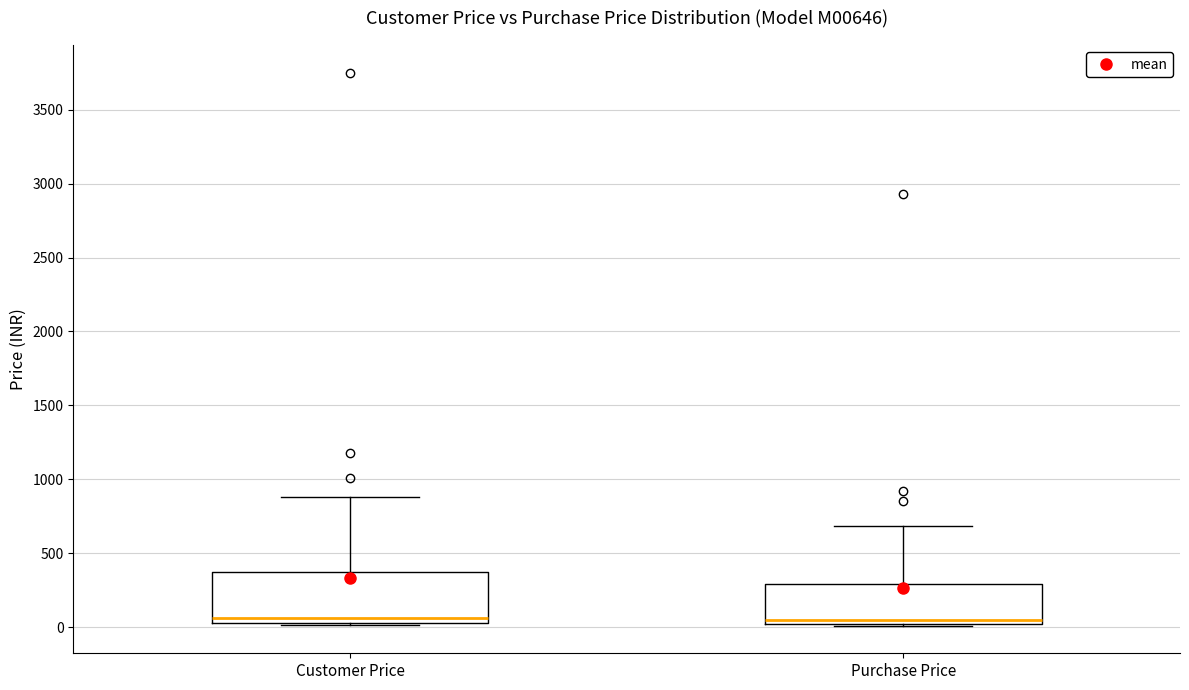

Comparing the boxes themselves (not the whiskers), which one is the tallest?

Customer Price